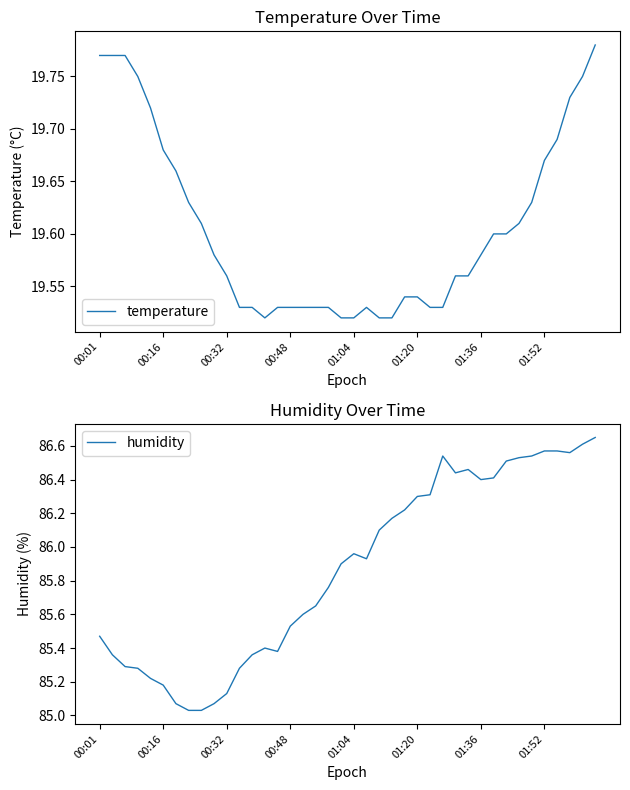

The value of temperature at 38 is 34.8. True or false?

False